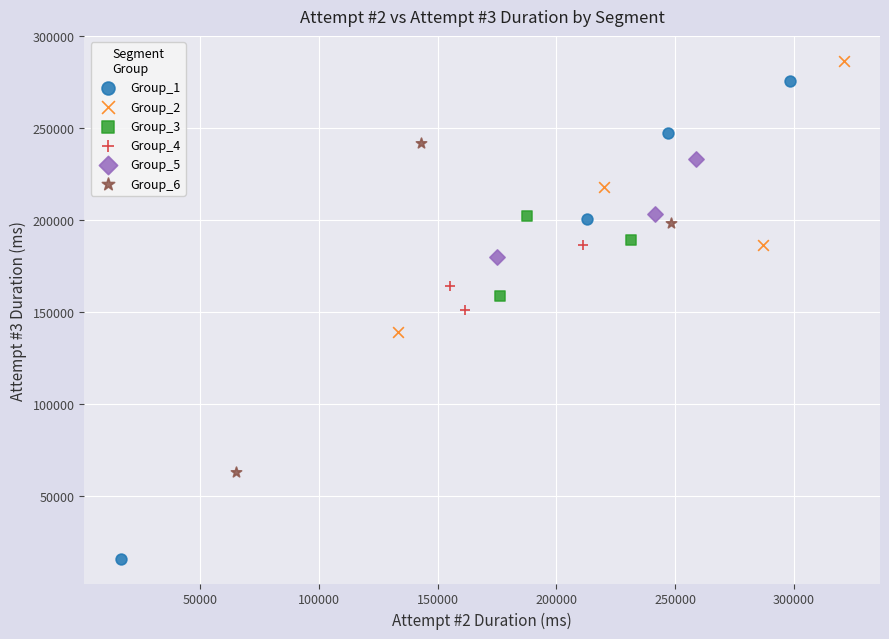

Which series has the largest Y range (max minus min)?

Group_1